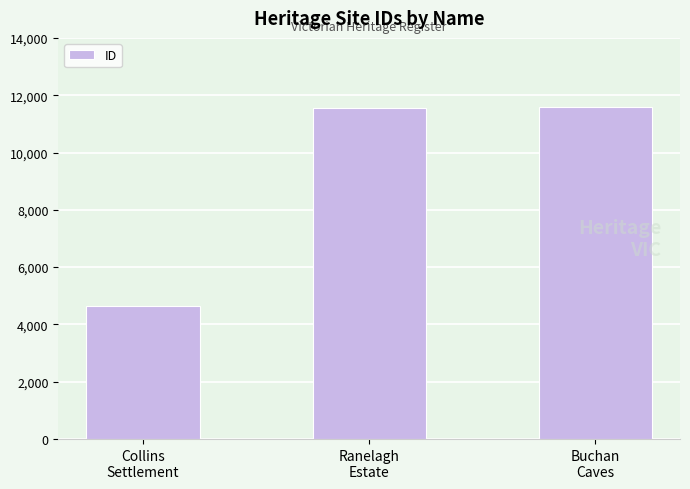

What is the greatest value displayed?

11578